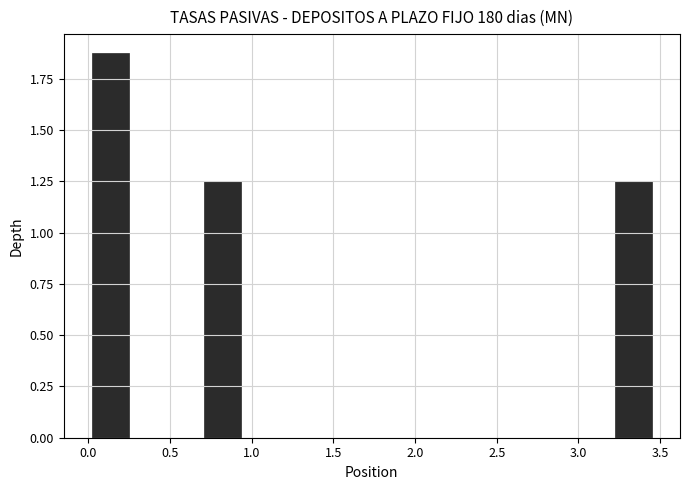

Reading left to right, list every bar in this chart as the range it spans on the x-axis followed by its height. Neither the bar edges nor the heights are printed on the chart, so give them approximately, as read against the axes.

0.00 to 0.25: 1.85
0.25 to 0.50: 0
0.50 to 0.70: 0
0.70 to 0.95: 1.25
0.95 to 1.15: 0
1.15 to 1.40: 0
1.40 to 1.60: 0
1.60 to 1.85: 0
1.85 to 2.10: 0
2.10 to 2.30: 0
2.30 to 2.55: 0
2.55 to 2.75: 0
2.75 to 3.00: 0
3.00 to 3.20: 0
3.20 to 3.45: 1.25